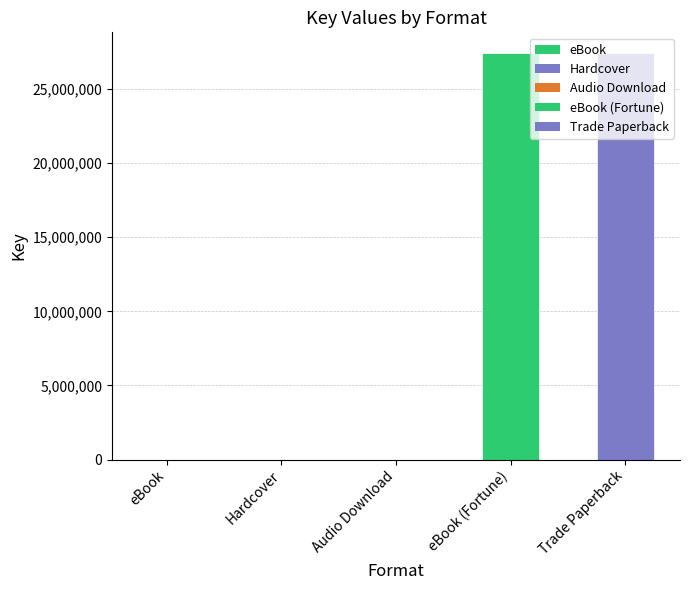

What is the greatest value displayed?

27456947